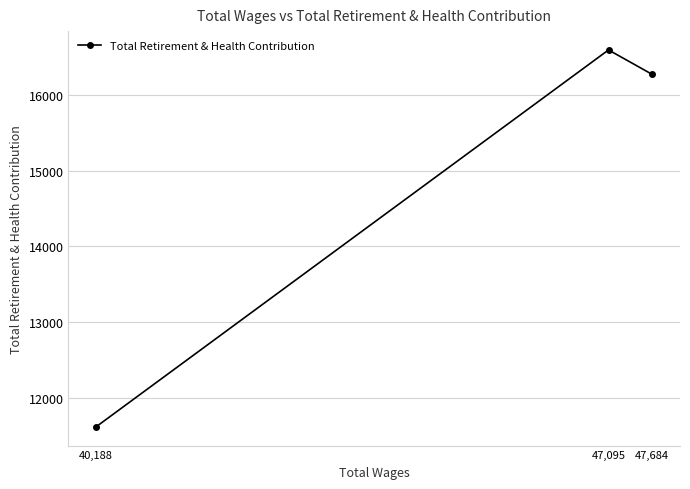

How many values are below 16266?

1